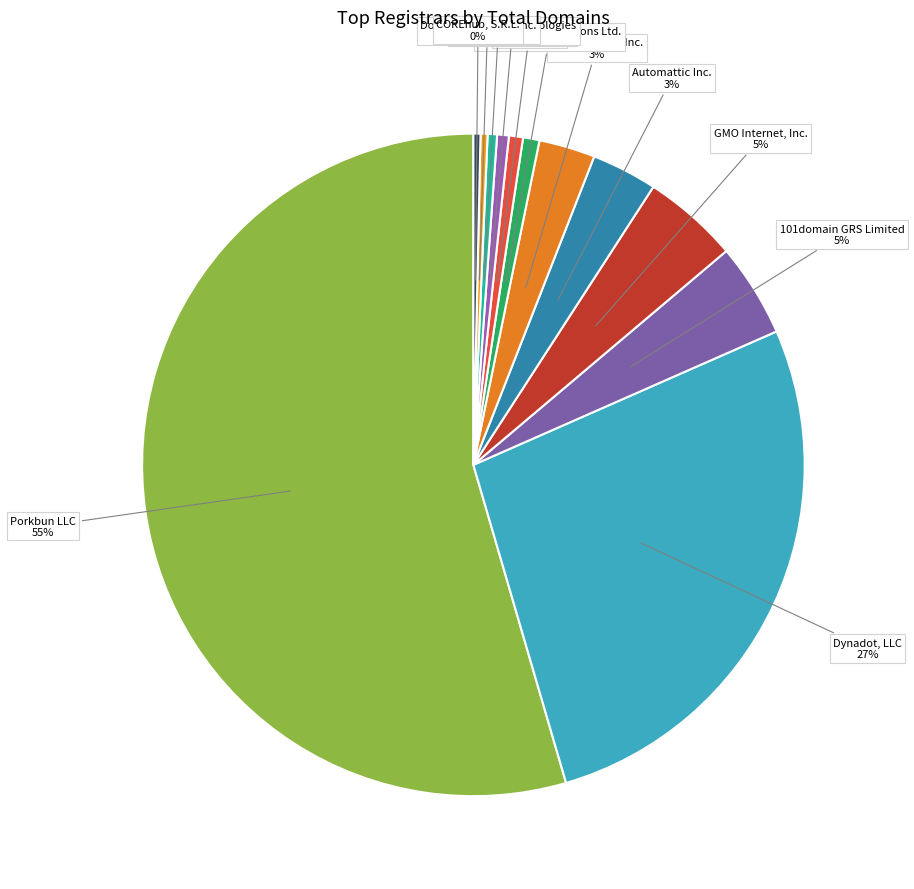

The Porkbun LLC slice represents 55% of the pie. True or false?

True